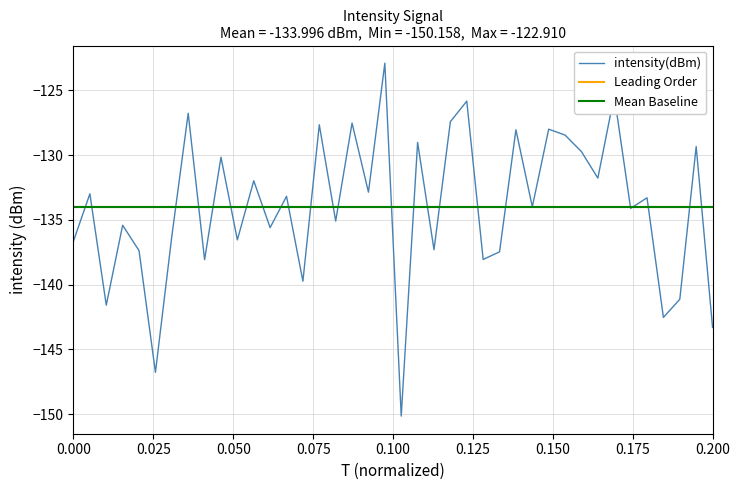

What is the highest value of the Mean Baseline series?

-134.0